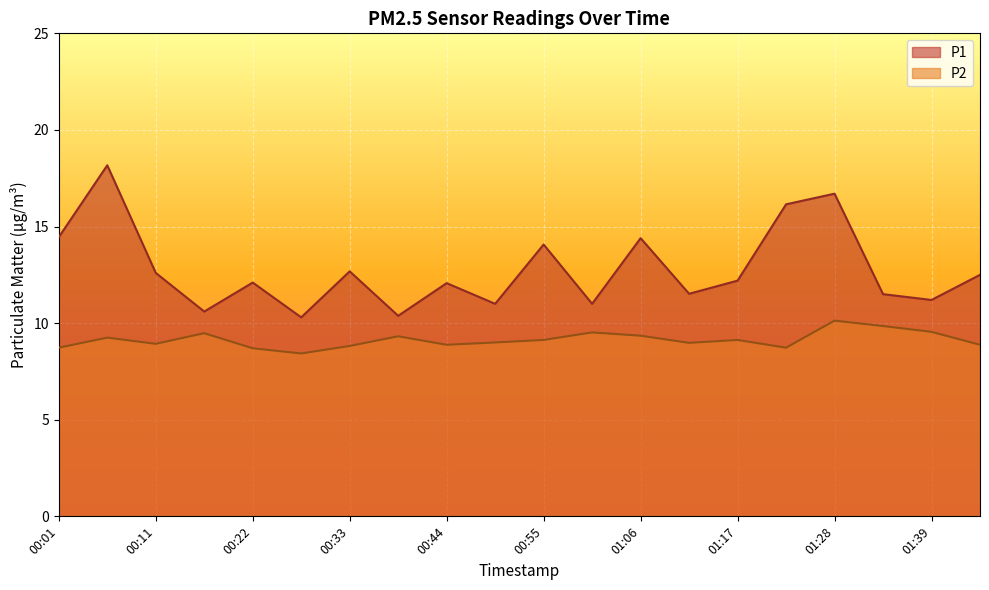

The P2 series shows 9.0 at 01:11. True or false?

True